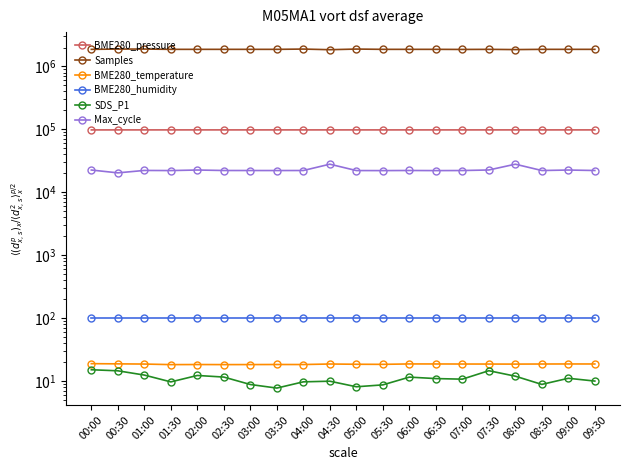

In BME280_temperature, how many points are lower than both neighbors (excluding endpoints)?

5